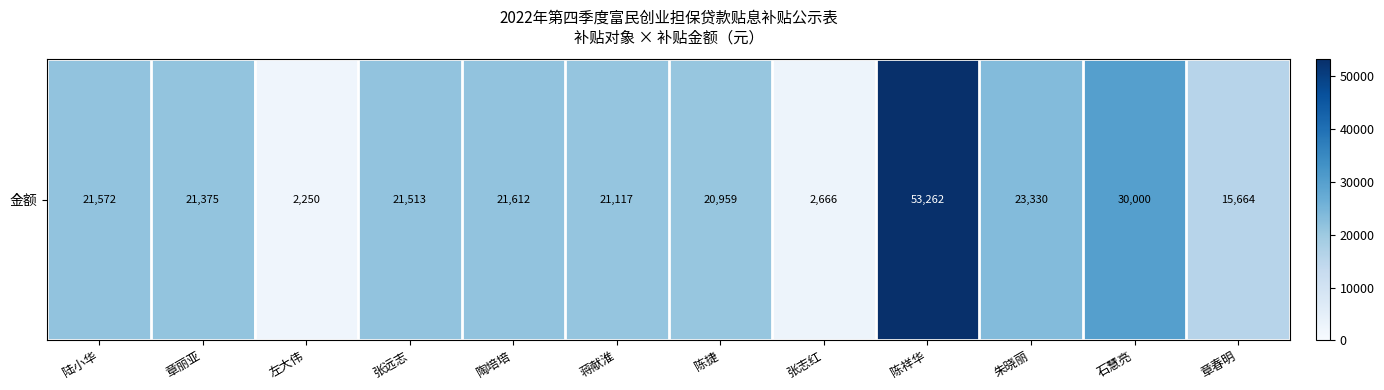

What is the ratio of the value at 张远志 to the value at 章丽亚?

1.0